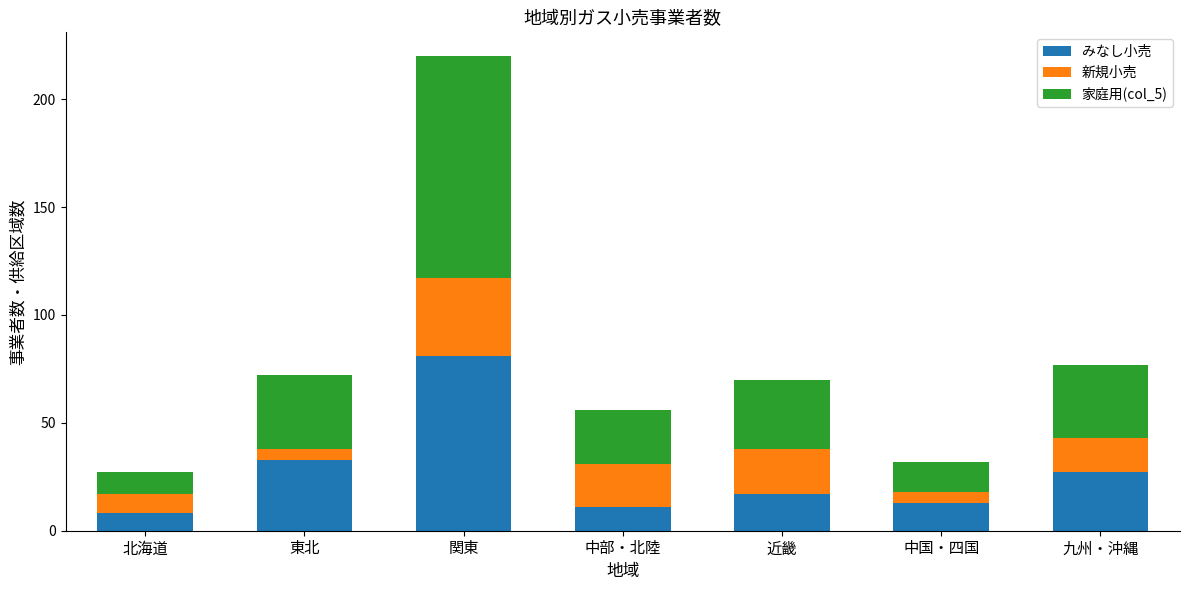

What is the sum of the みなし小売 values at 東北 and 九州・沖縄?

60